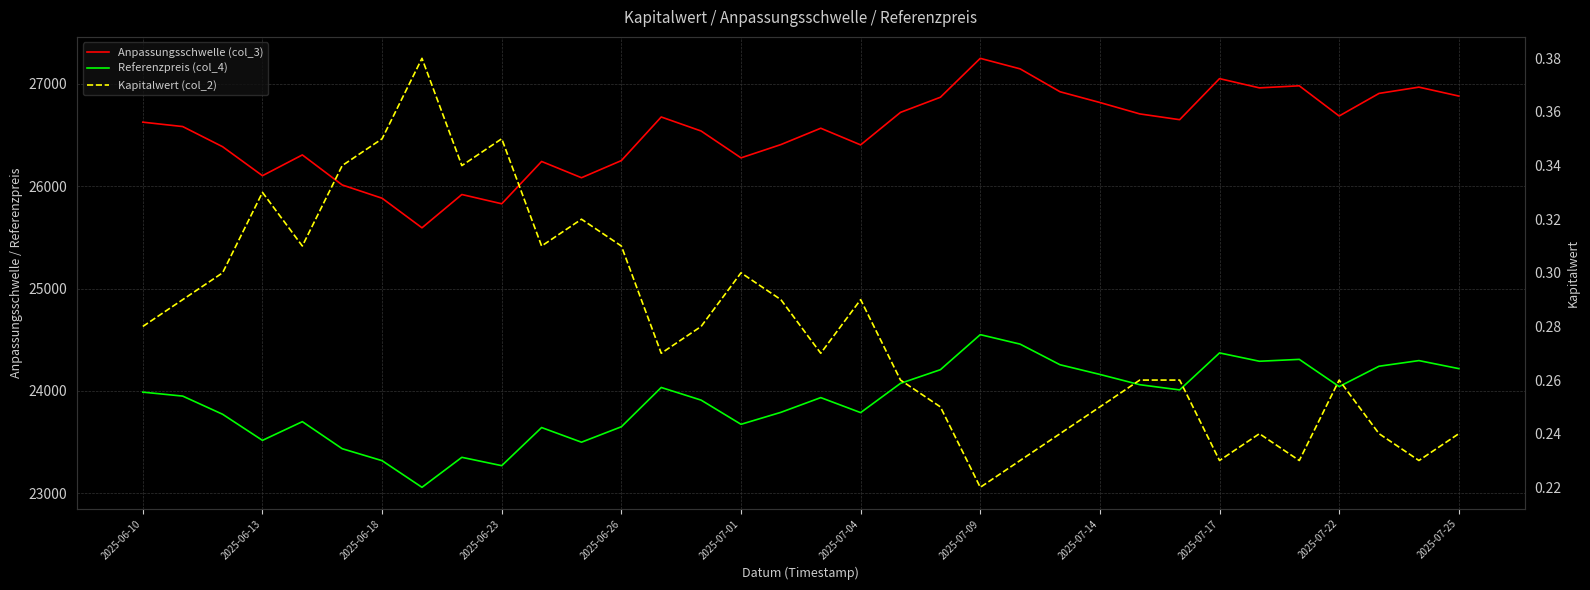

What value does the Kapitalwert (col_2) series have at 2025-06-13?

0.3